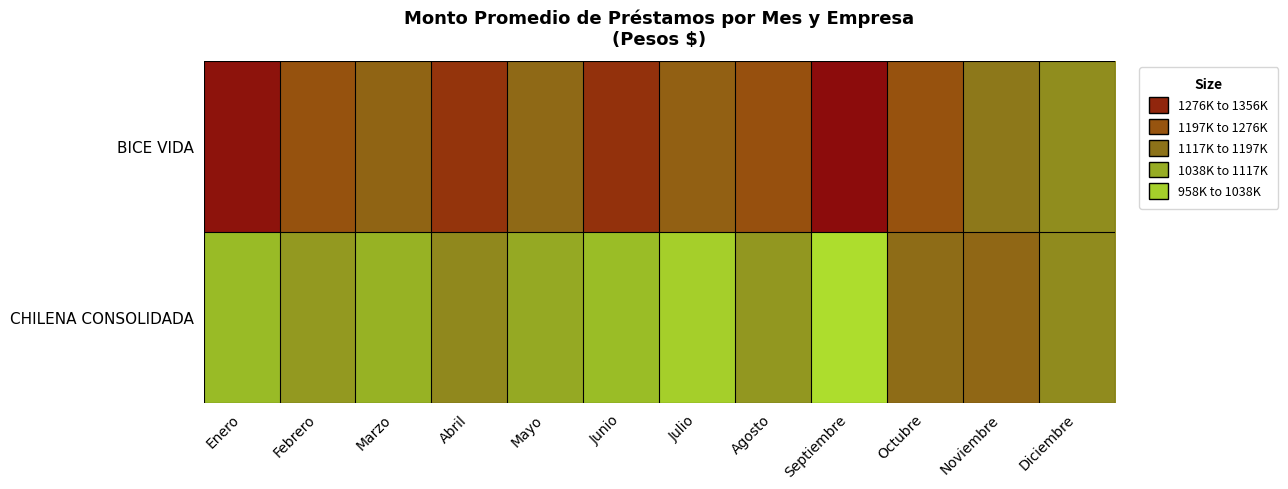

How many distinct data groups are displayed?

2